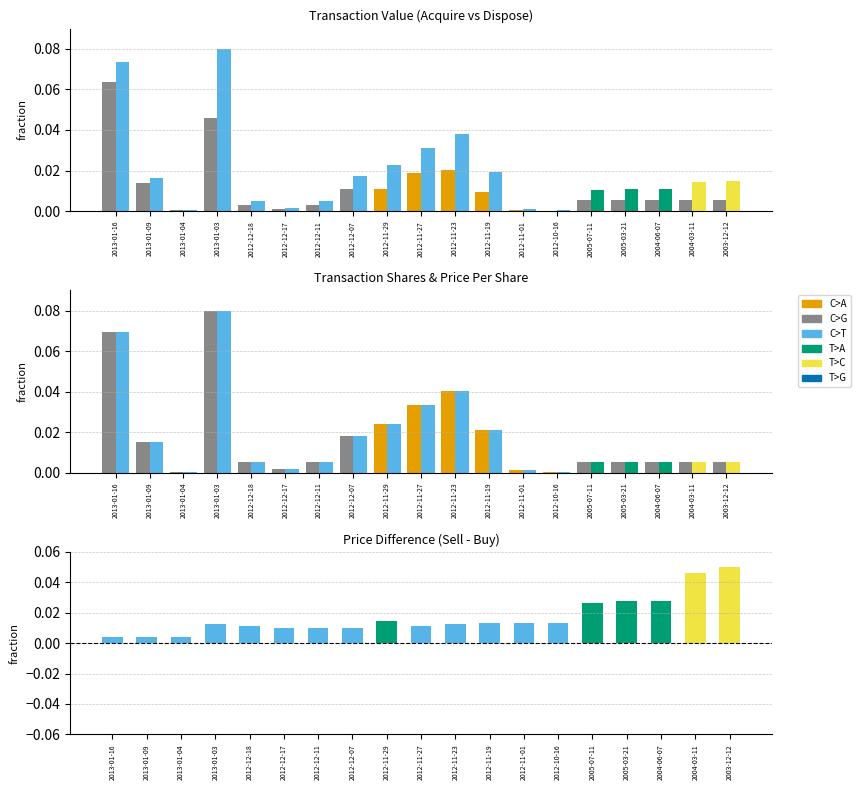

Which category has the lowest value across all series?

2013-01-04